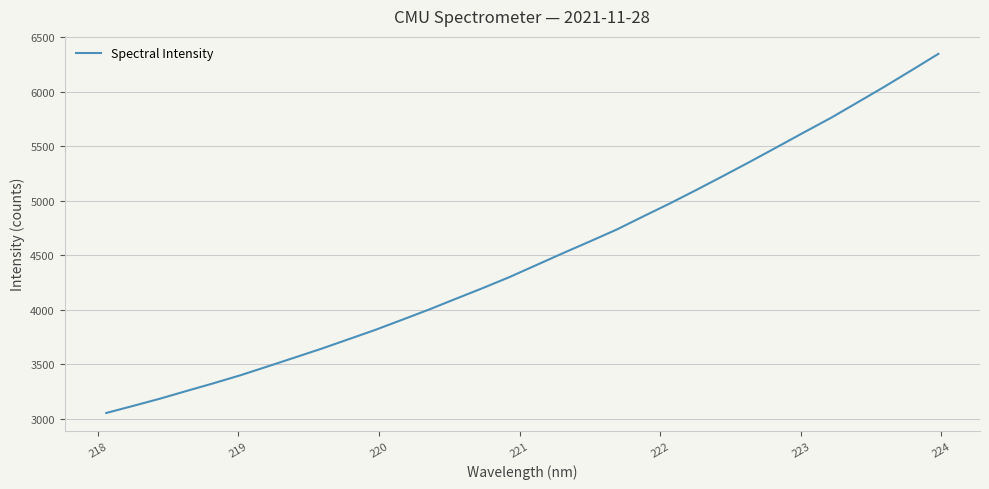

What is the maximum value shown in the chart?

6347.7